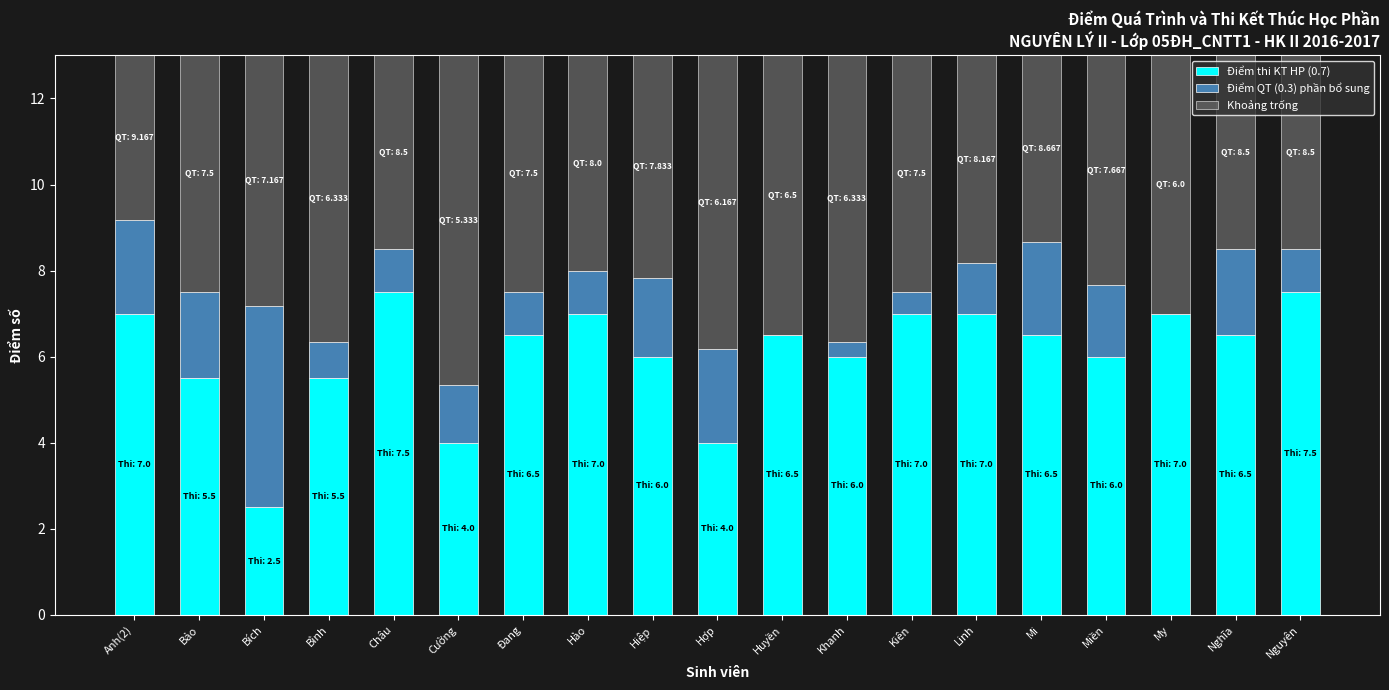

What is the sum of the Điểm thi KT HP (0.7) values at Hợp and Bình?

9.5